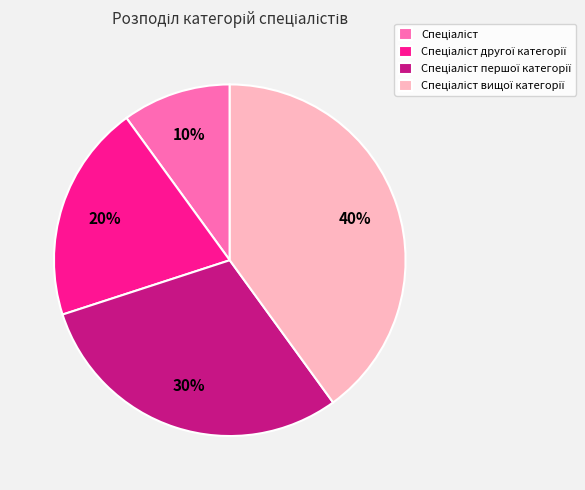

Is there a majority slice in this chart?

No